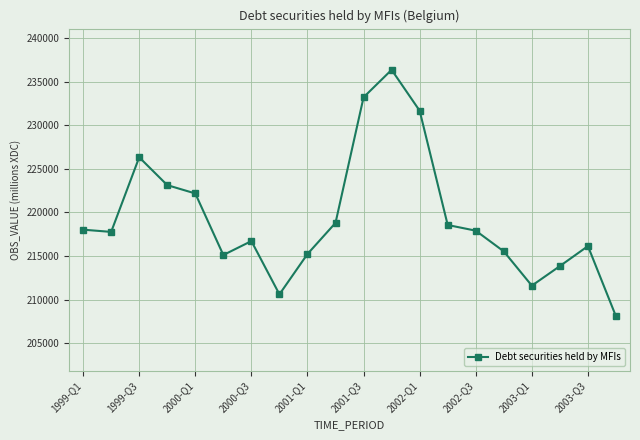

What is the maximum value shown in the chart?

236347.5